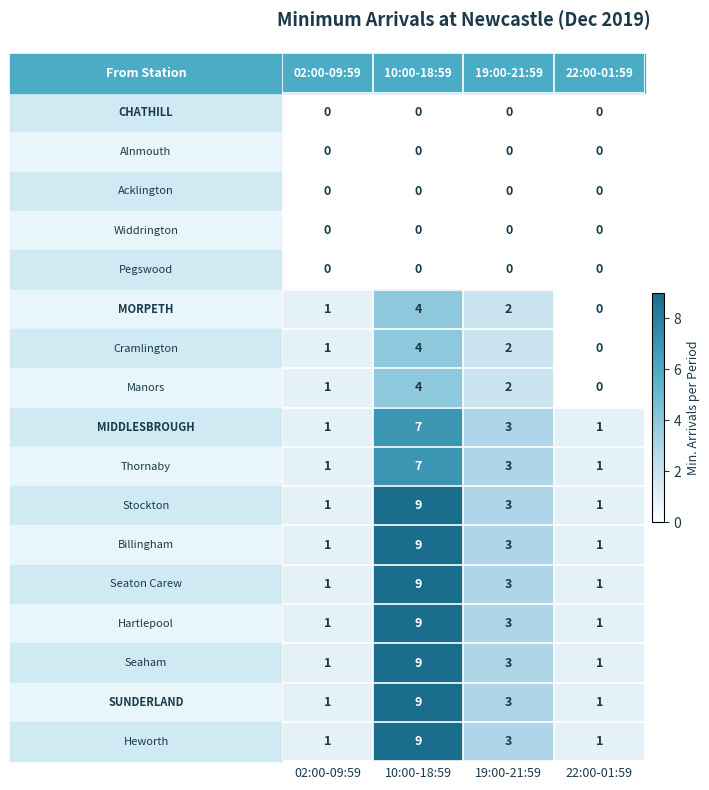

Which label corresponds to the largest value in the chart?

10:00-18:59